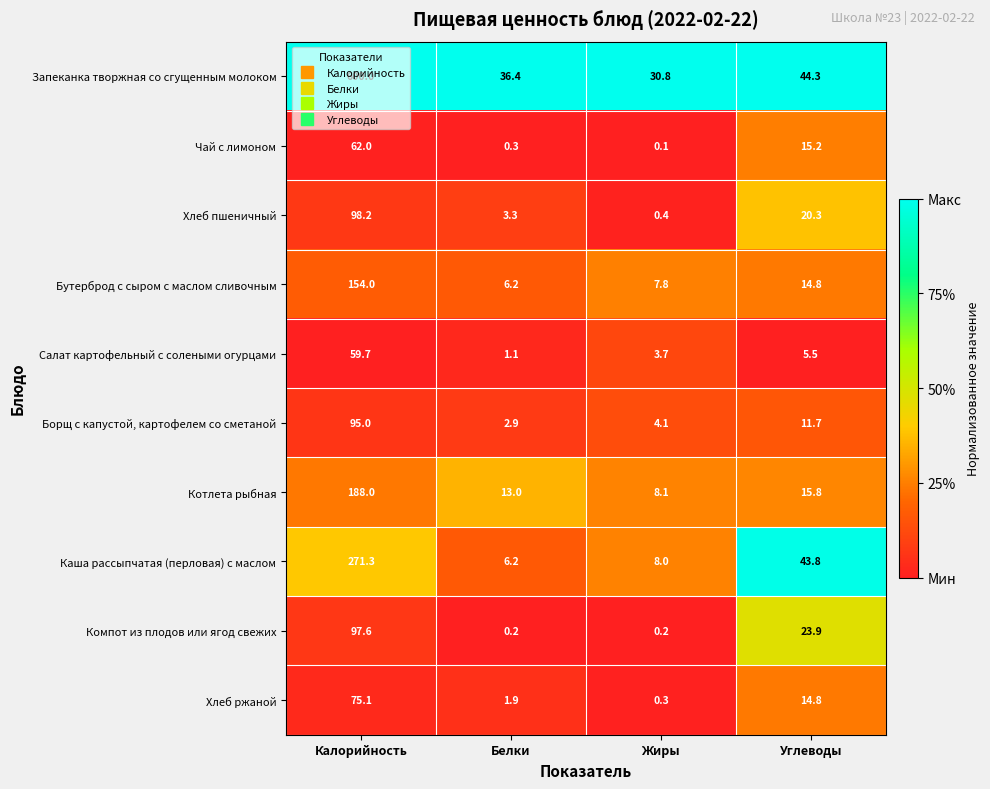

Which label corresponds to the largest value in the chart?

Калорийность